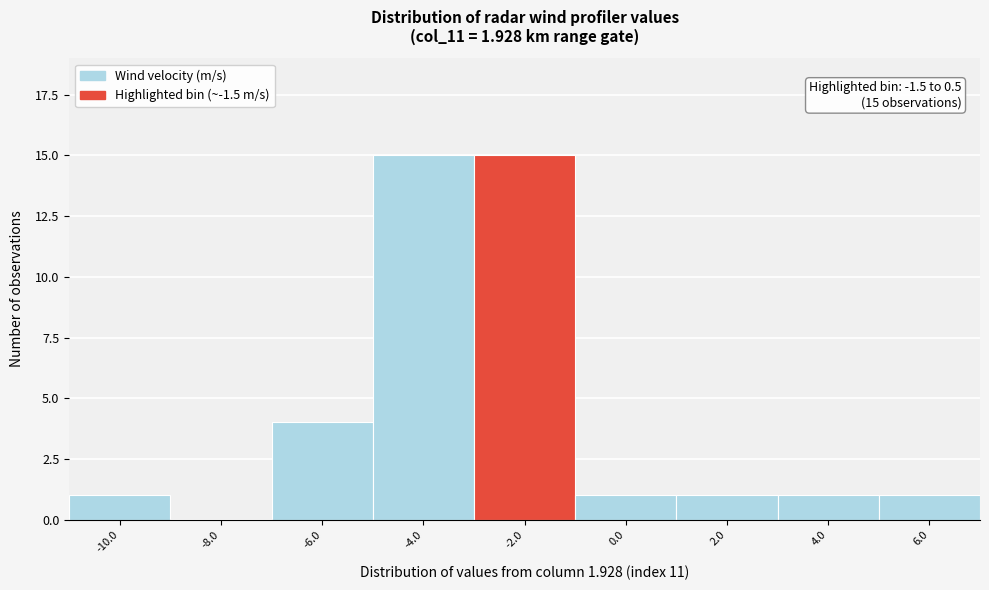

Reading right to left, list all the values displayed in this chart.

6.0=1	4.0=1	2.0=1	0.0=1	-2.0=15	-4.0=15	-6.0=4	-8.0=0	-10.0=1